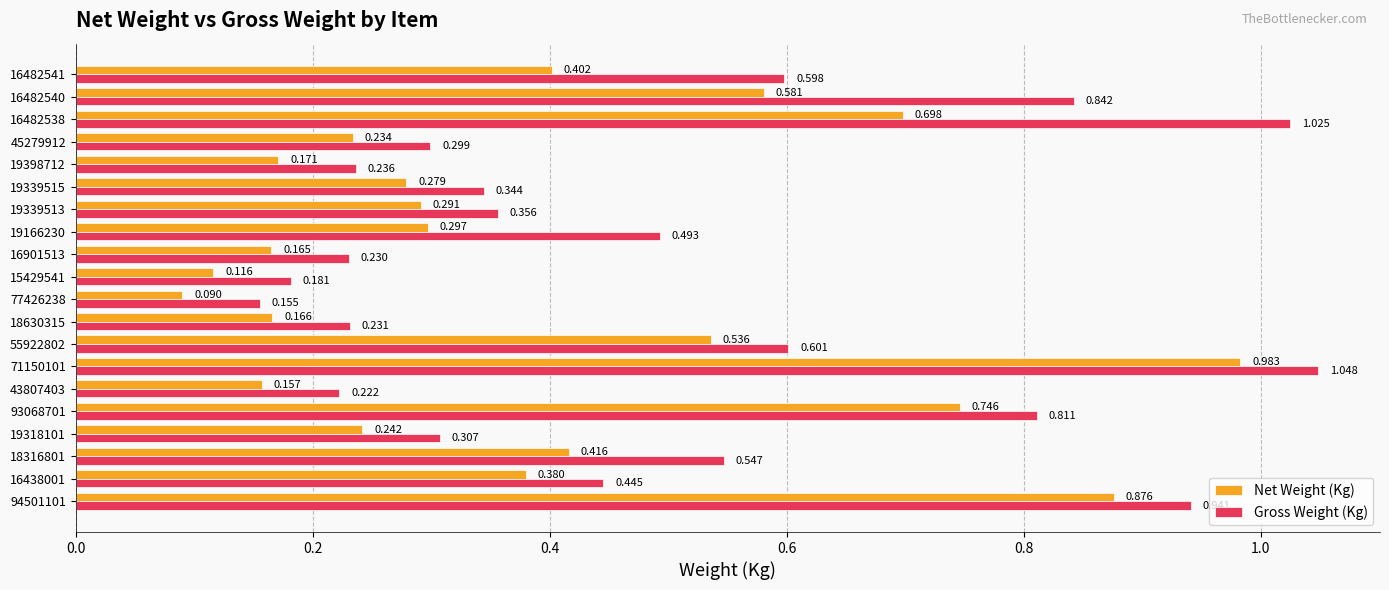

Is the value of Net Weight (Kg) at 71150101 greater than the value of Gross Weight (Kg) at 16482540?

Yes